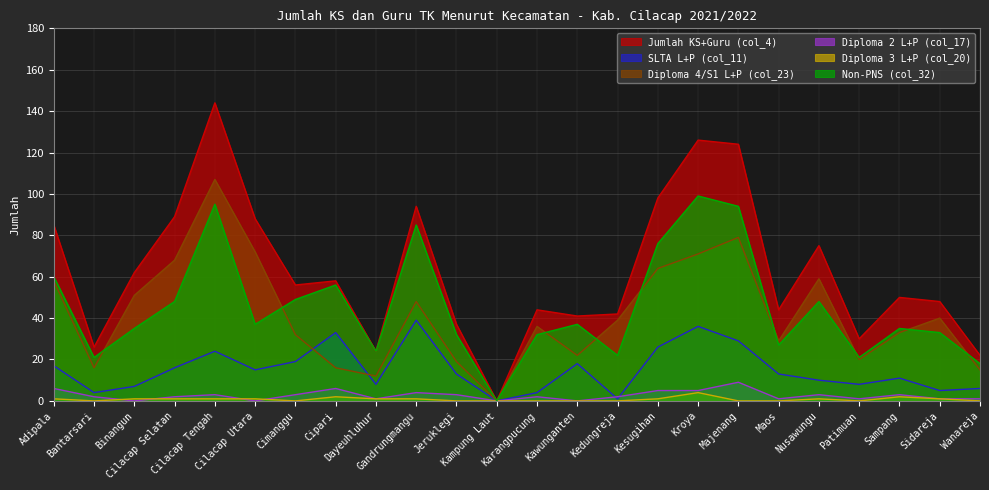

Read the Non-PNS (col_32) value at Karangpucung, to the nearest 10.

30